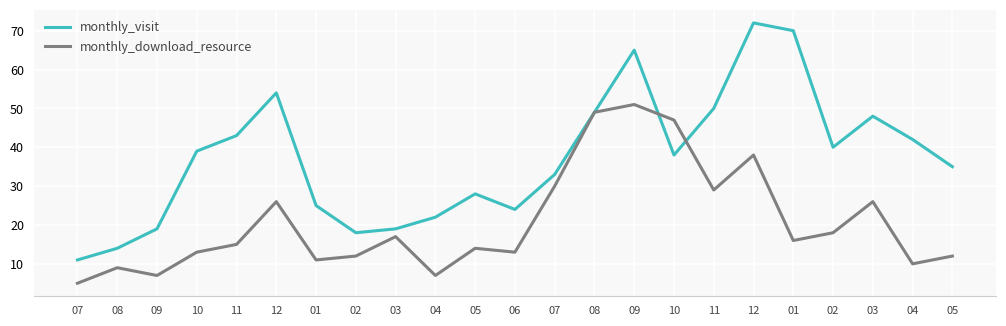

Which series has the largest total across all categories?

monthly_visit